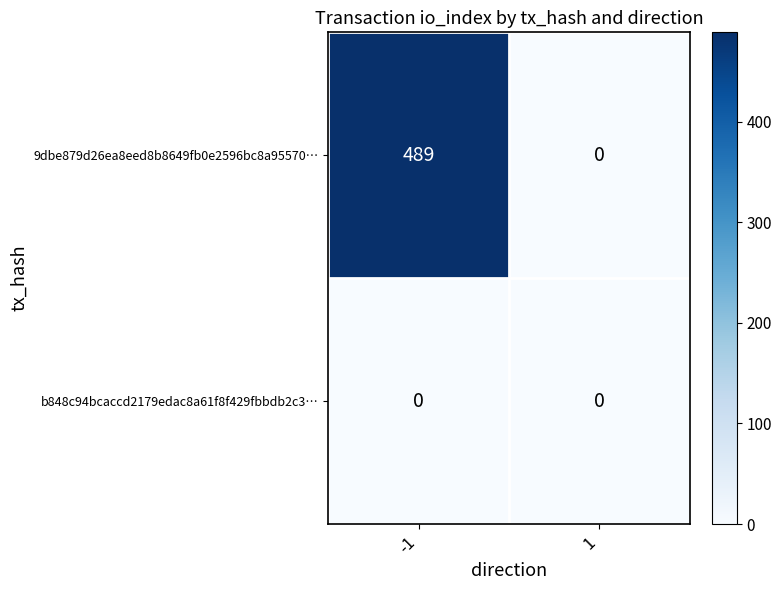

Between -1 and 1, which series saw the biggest shift?

9dbe879d26ea8eed8b8649fb0e2596bc8a95570…